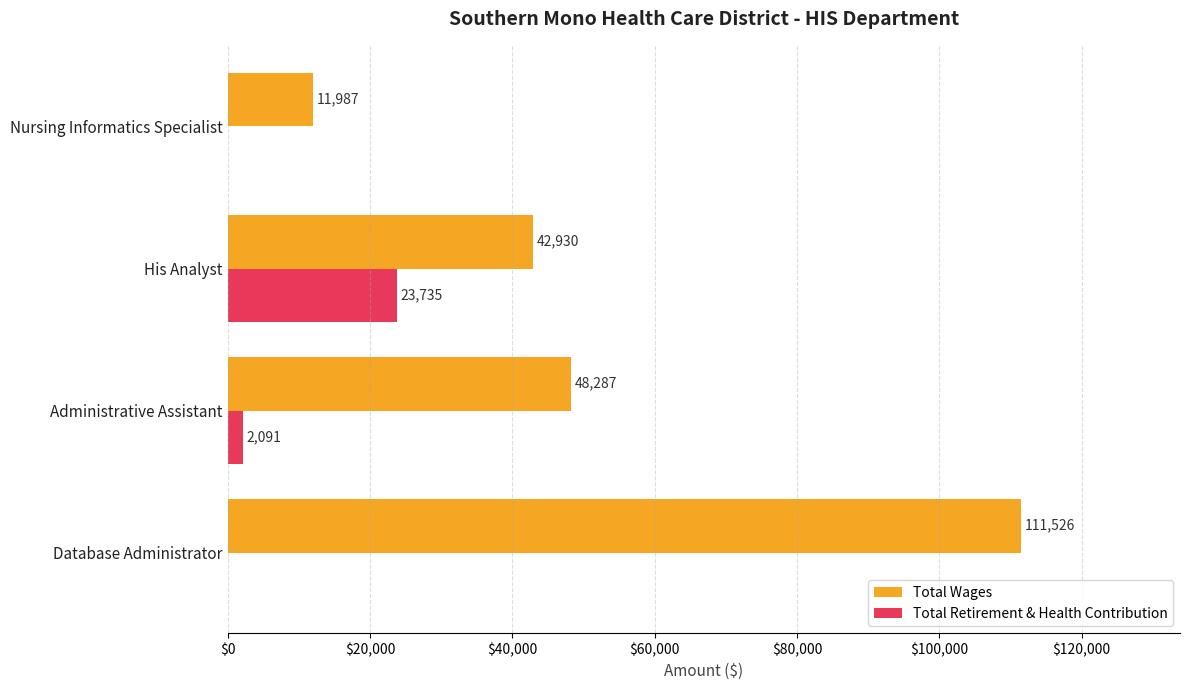

Read the Total Wages value at His Analyst.

42930